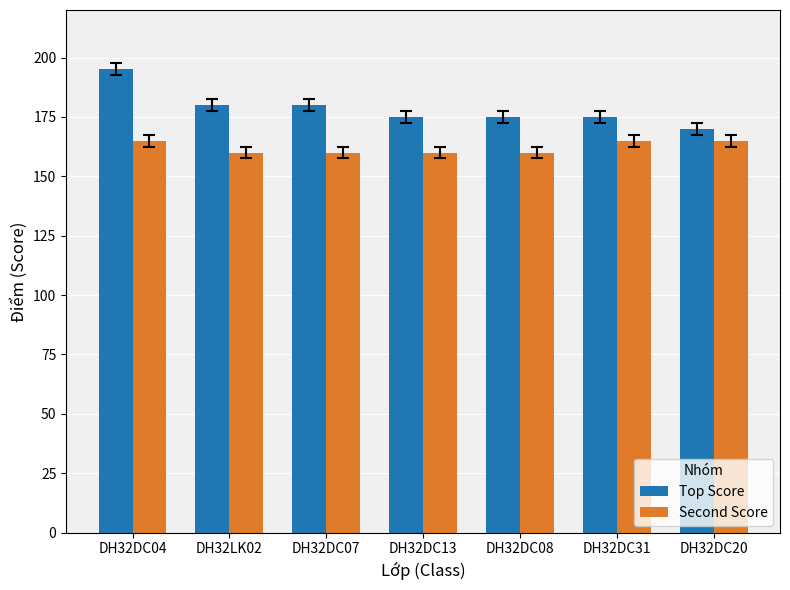

Count the number of data series in this chart.

2